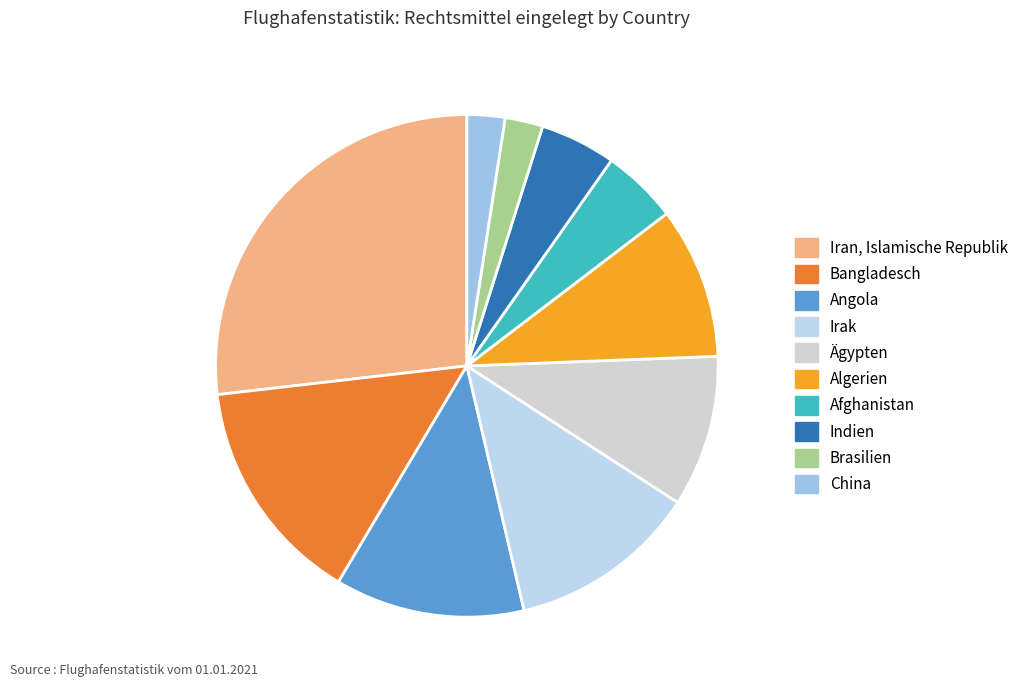

How many segments does this pie chart have?

10